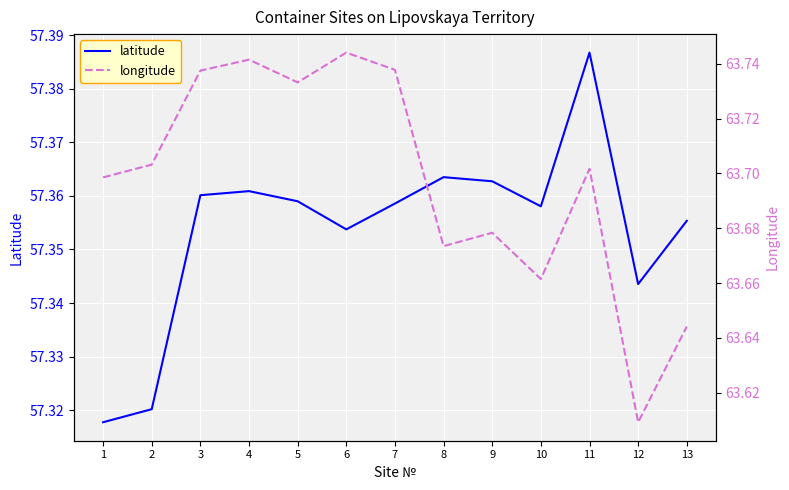

What is the maximum value for latitude?

57.4